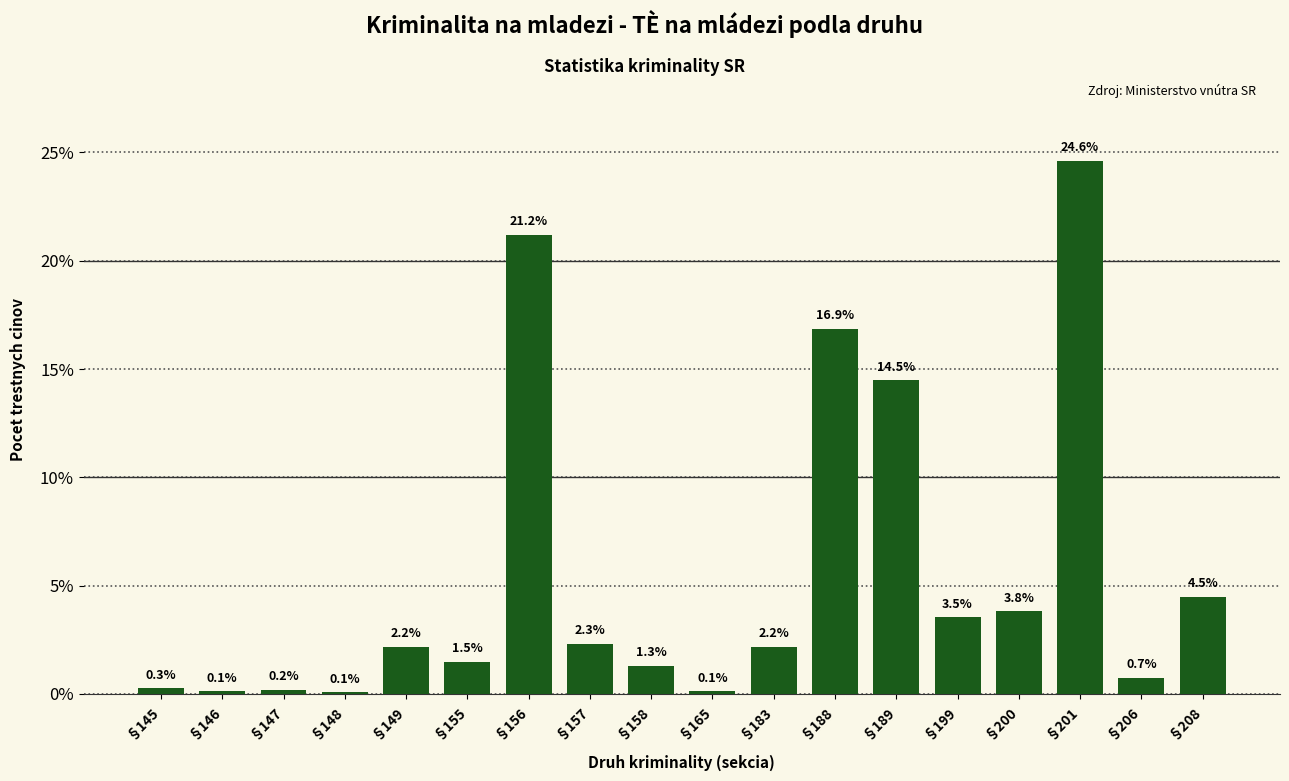

Reading right to left, extract all data points from this chart.

§208=4.5	§206=0.7	§201=24.6	§200=3.8	§199=3.5	§189=14.5	§188=16.9	§183=2.2	§165=0.1	§158=1.3	§157=2.3	§156=21.2	§155=1.5	§149=2.2	§148=0.1	§147=0.2	§146=0.1	§145=0.3